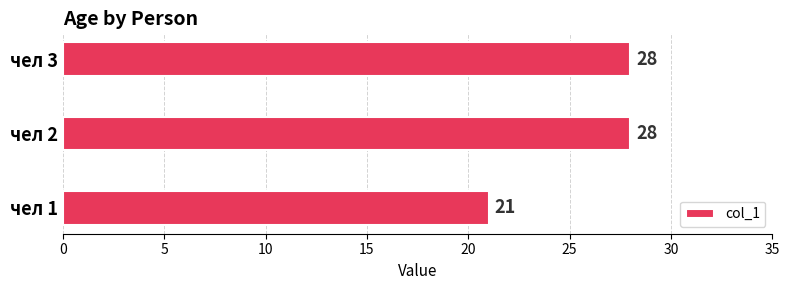

At which label is the value closest to 24?

чел 1